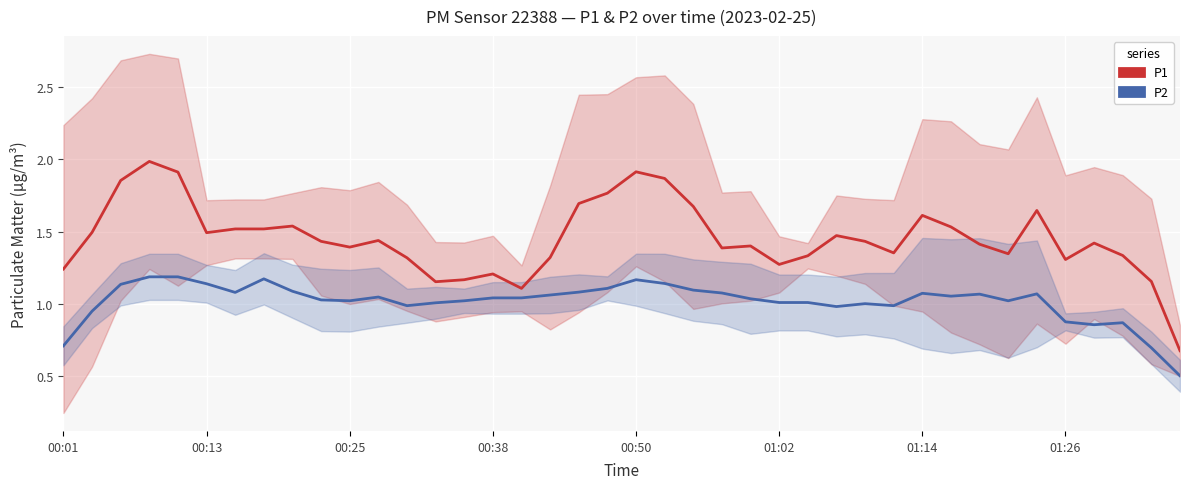

How many lines are shown in the chart?

2